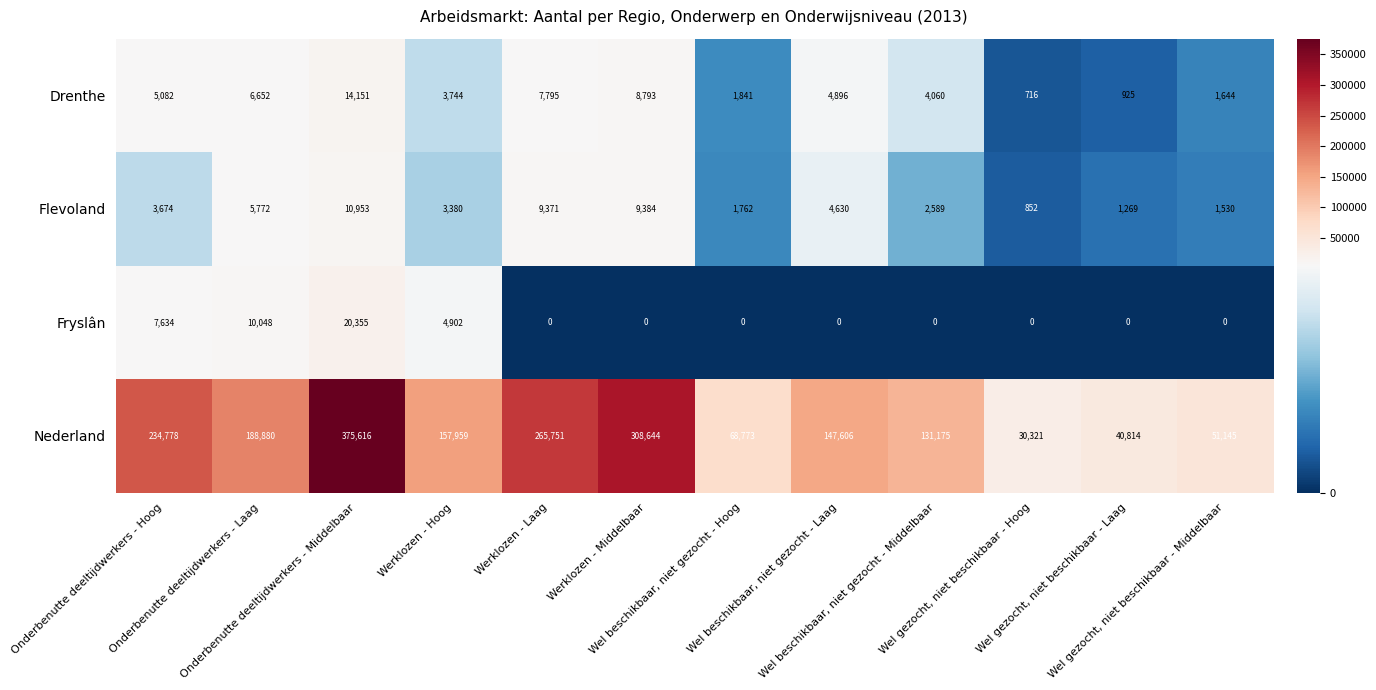

What is the difference between the maximum and minimum values in the Fryslân series?

20355